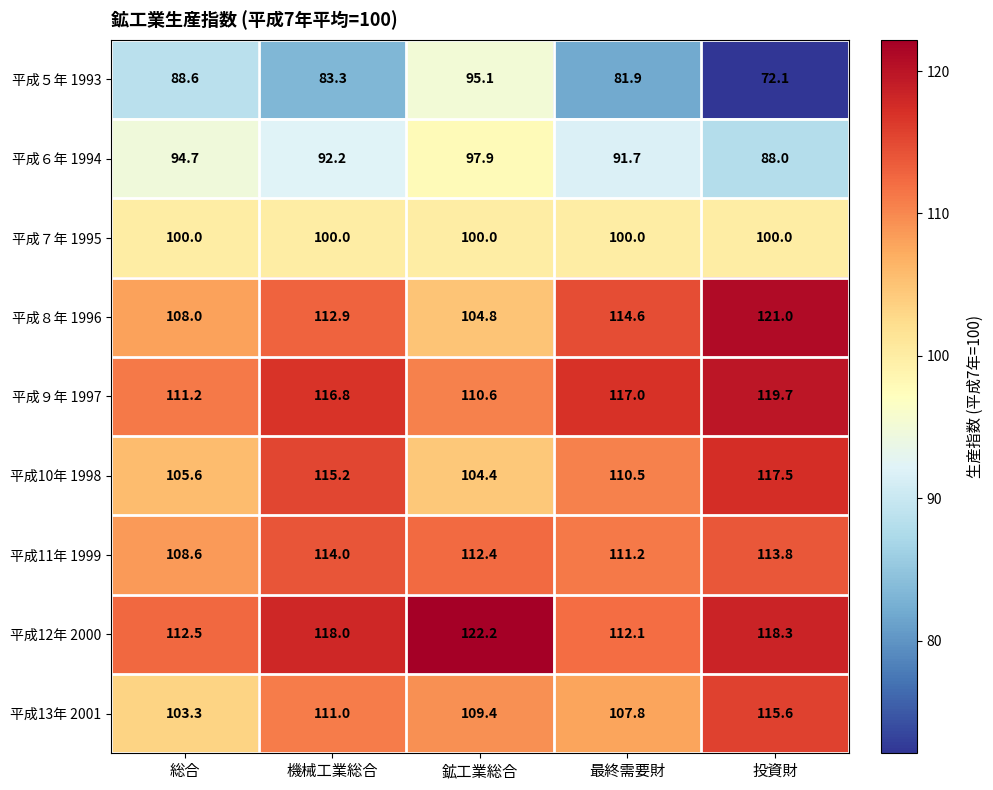

Which series has the largest total across all categories?

平成12年 2000